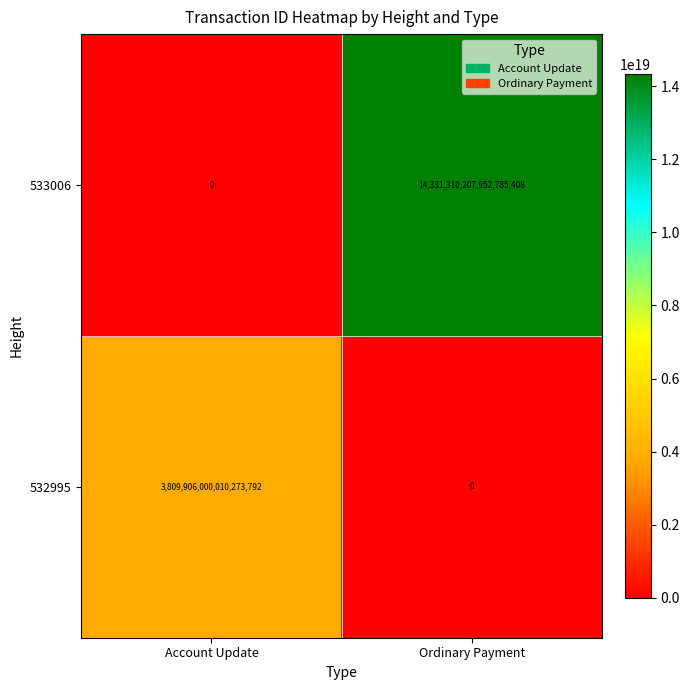

At which label does 533006 reach its peak?

Ordinary Payment